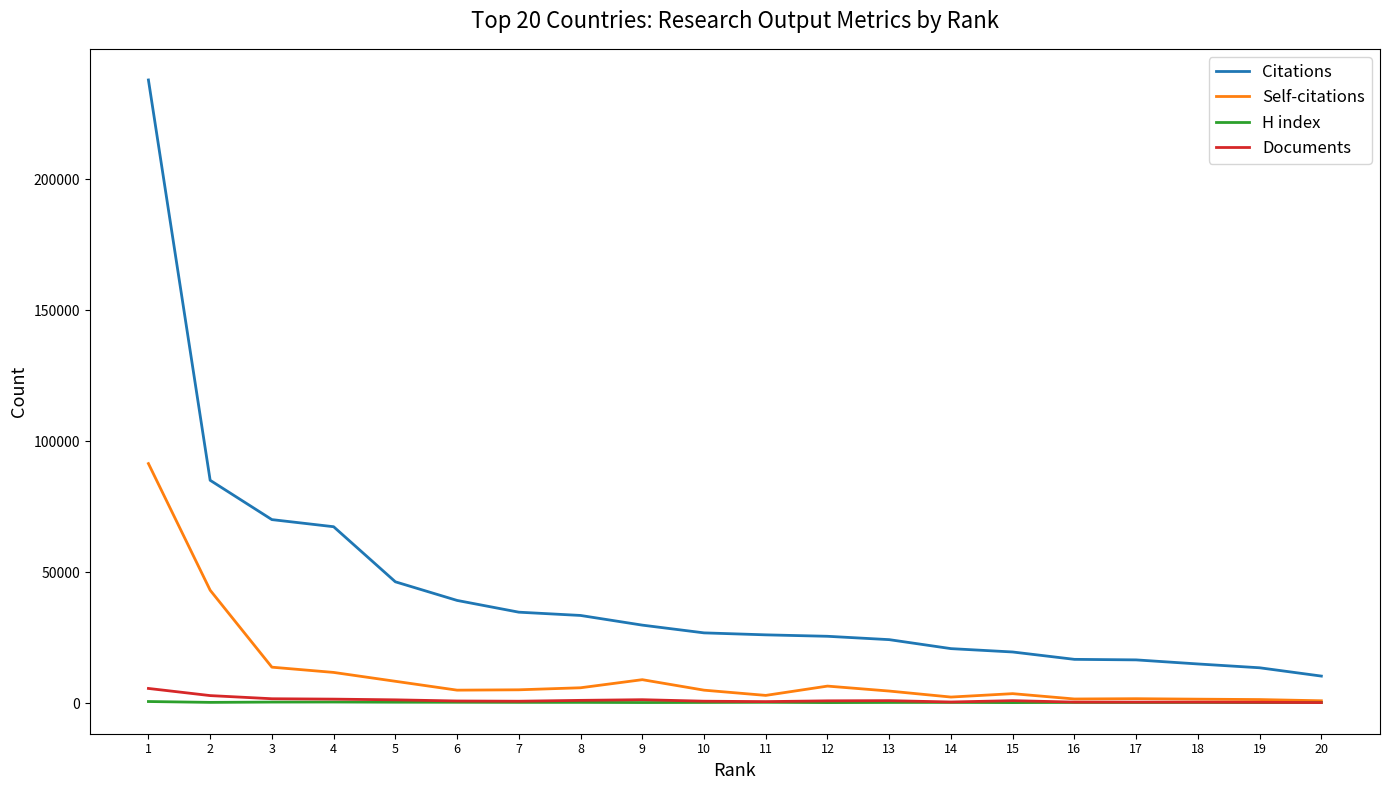

At how many categories does at least one series exceed 94059?

1